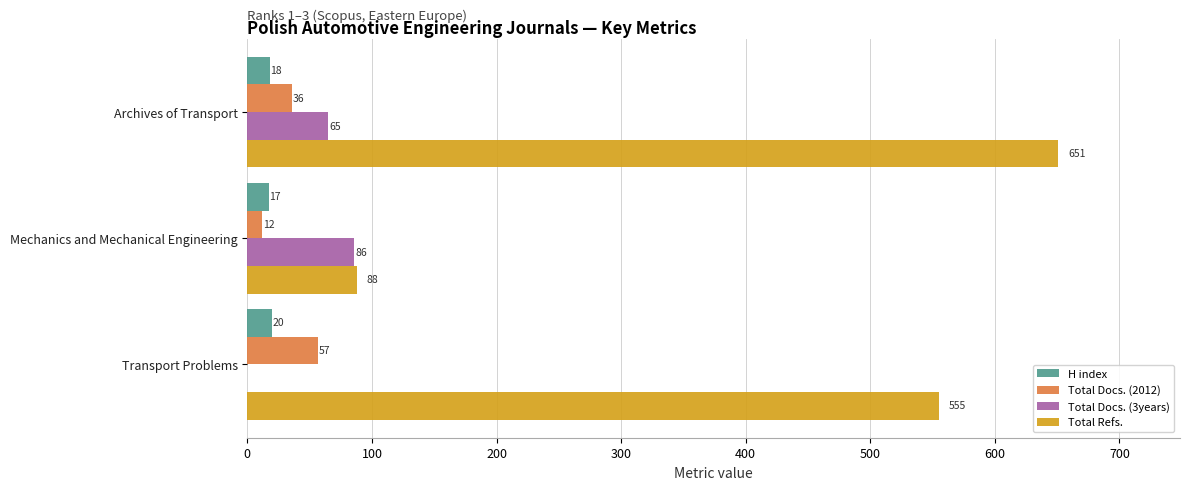

What is the sum of all H index values?

55